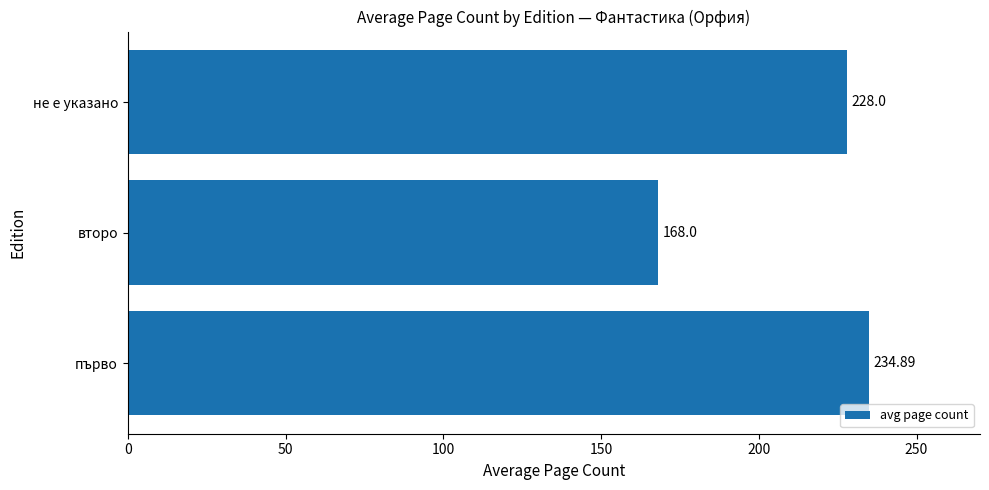

List the labels in order of value, smallest first.

второ, не е указано, първо